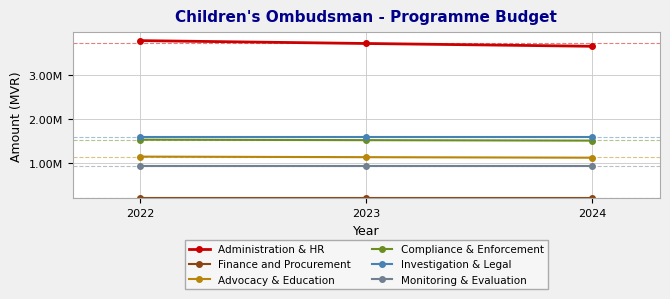

Which has a higher value, 2022 or 2023?

2022